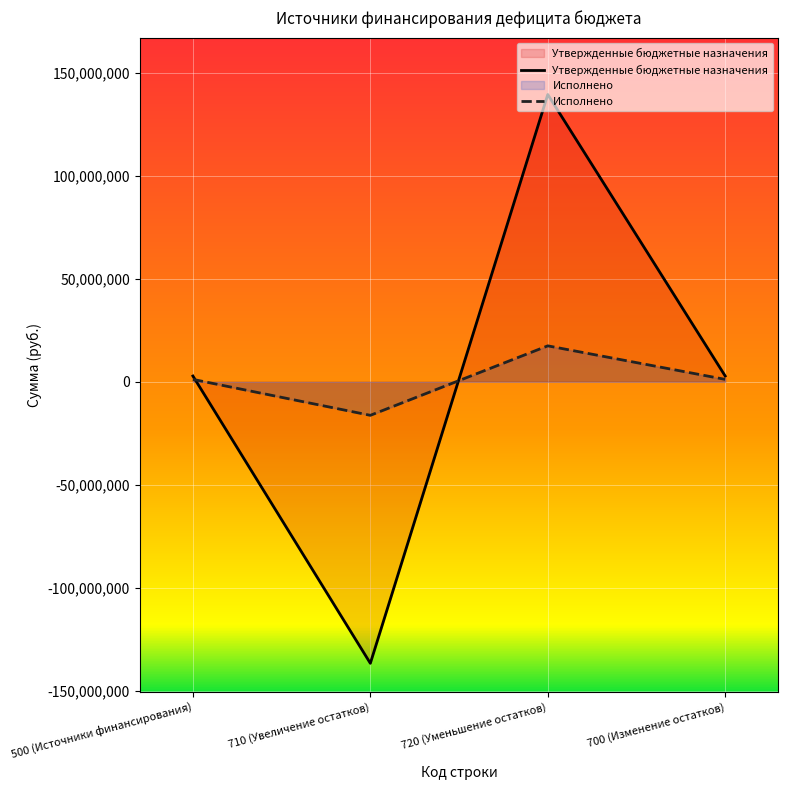

Reading left to right, transcribe all the data shown in this chart.

Утвержденные бюджетные назначения: 500 (Источники финансирования)=2800000.0	710 (Увеличение остатков)=-136725018.8	720 (Уменьшение остатков)=139525018.8	700 (Изменение остатков)=2800000.0
Исполнено: 500 (Источники финансирования)=1167304.5	710 (Увеличение остатков)=-16287352.6	720 (Уменьшение остатков)=17454657.0	700 (Изменение остатков)=1167304.5